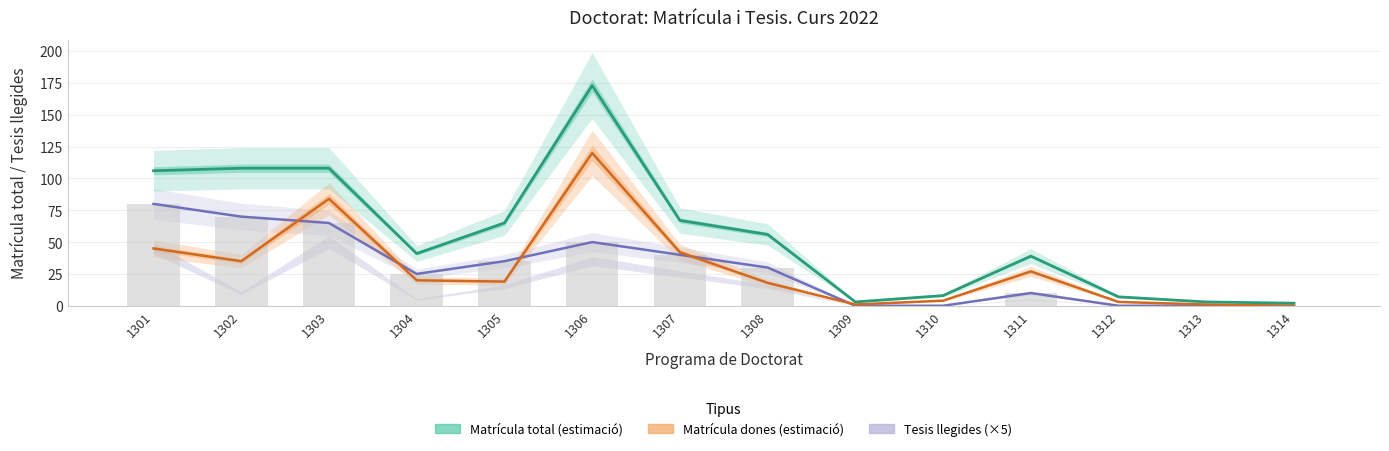

True or false: Tesis llegides (×5) has a value of 18 at 1305.

False